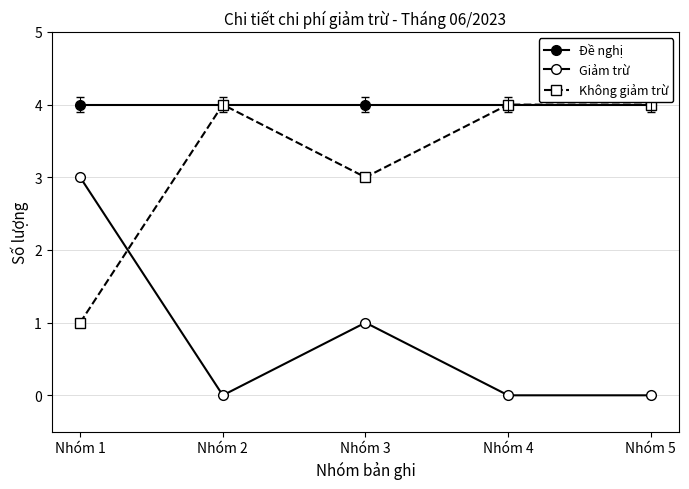

What is the total value across all series at Nhóm 1?

8